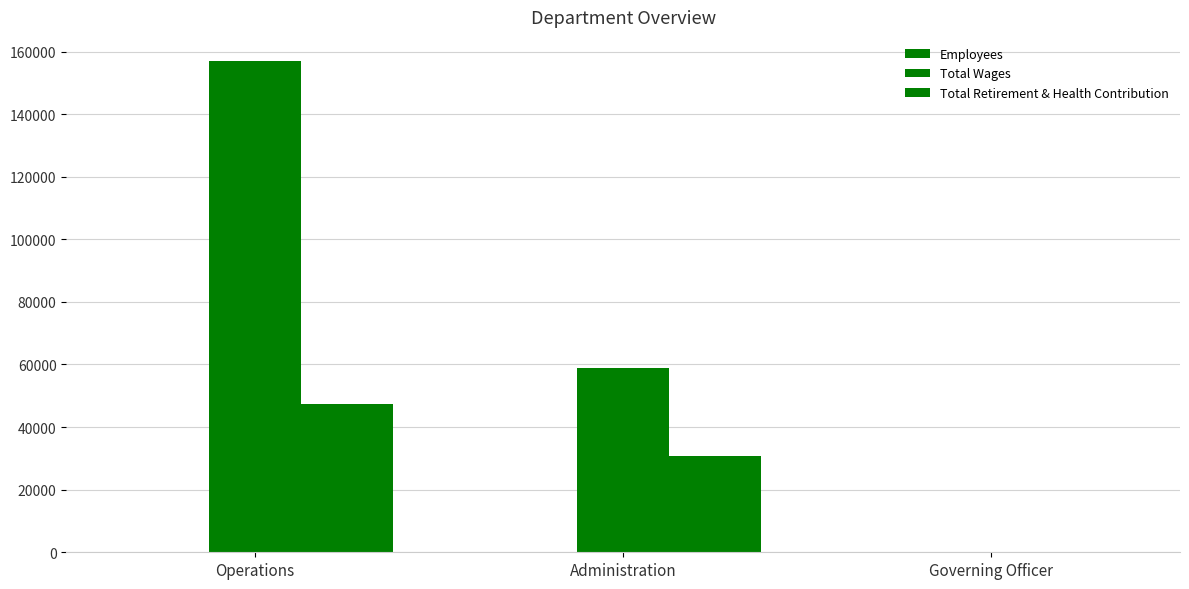

How many data points does each series have?

3